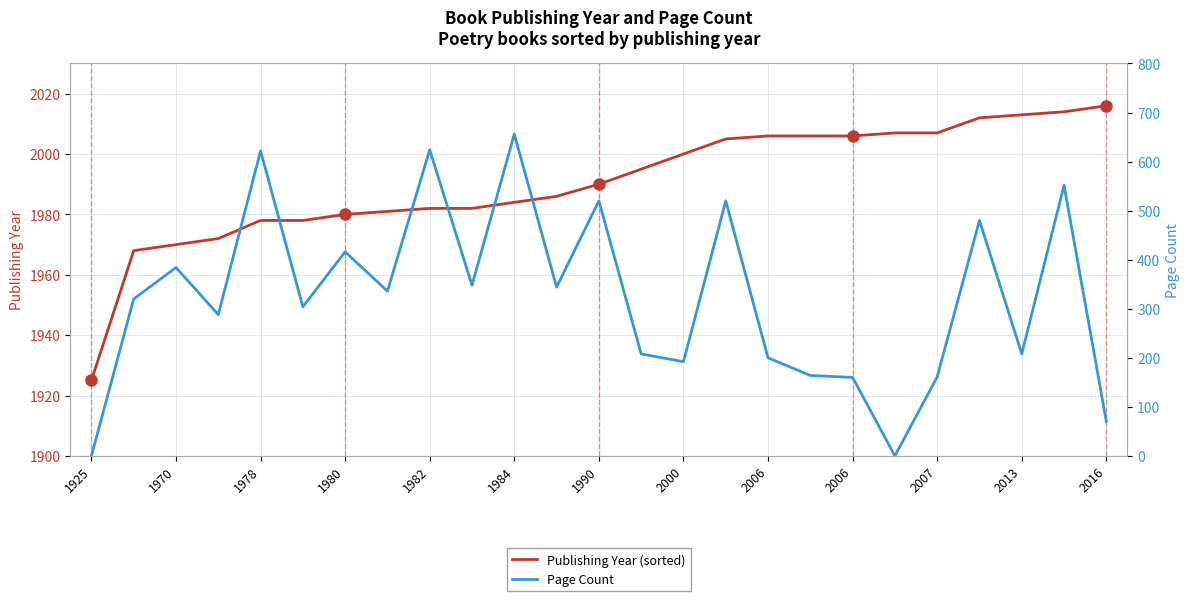

At which category does the chart reach its minimum across all series?

1925